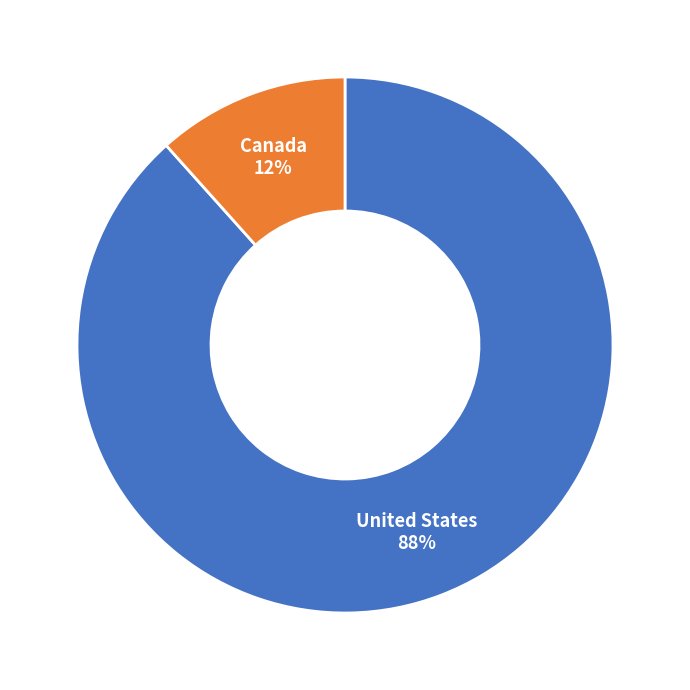

Is it true that United States is 99% of the pie?

False